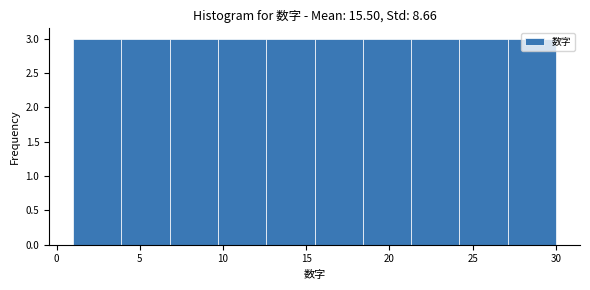

Reading left to right, transcribe this chart: for each bar, give the range it covers on the x-axis and its height. Neither the bar edges nor the heights are printed on the chart, so give them approximately, as read against the axes.

1.0 to 3.9: 3
3.9 to 6.8: 3
6.8 to 9.7: 3
9.7 to 12.6: 3
12.6 to 15.5: 3
15.5 to 18.4: 3
18.4 to 21.3: 3
21.3 to 24.2: 3
24.2 to 27.1: 3
27.1 to 30.0: 3